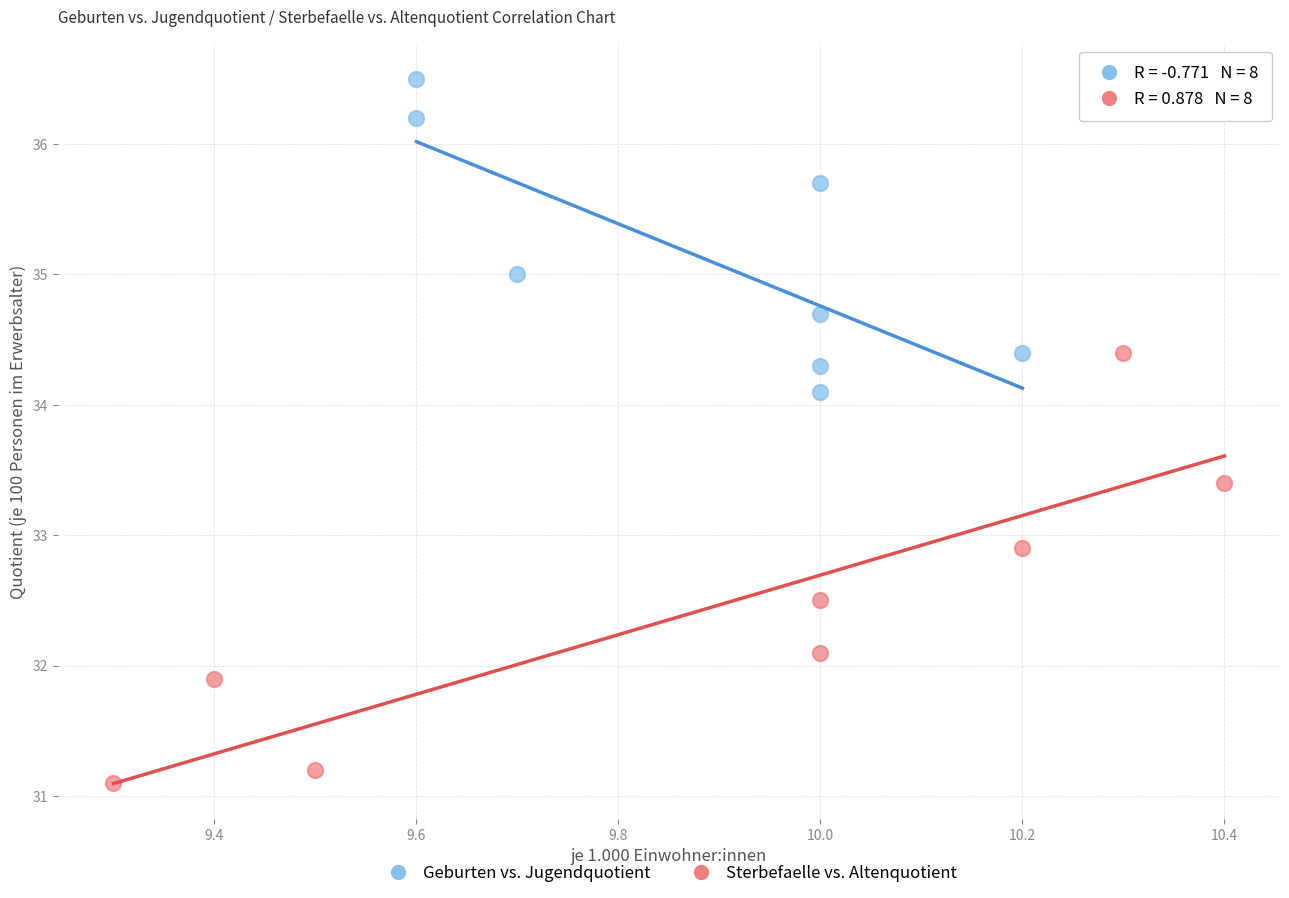

Which series has the widest spread of Y values?

Sterbefaelle vs. Altenquotient